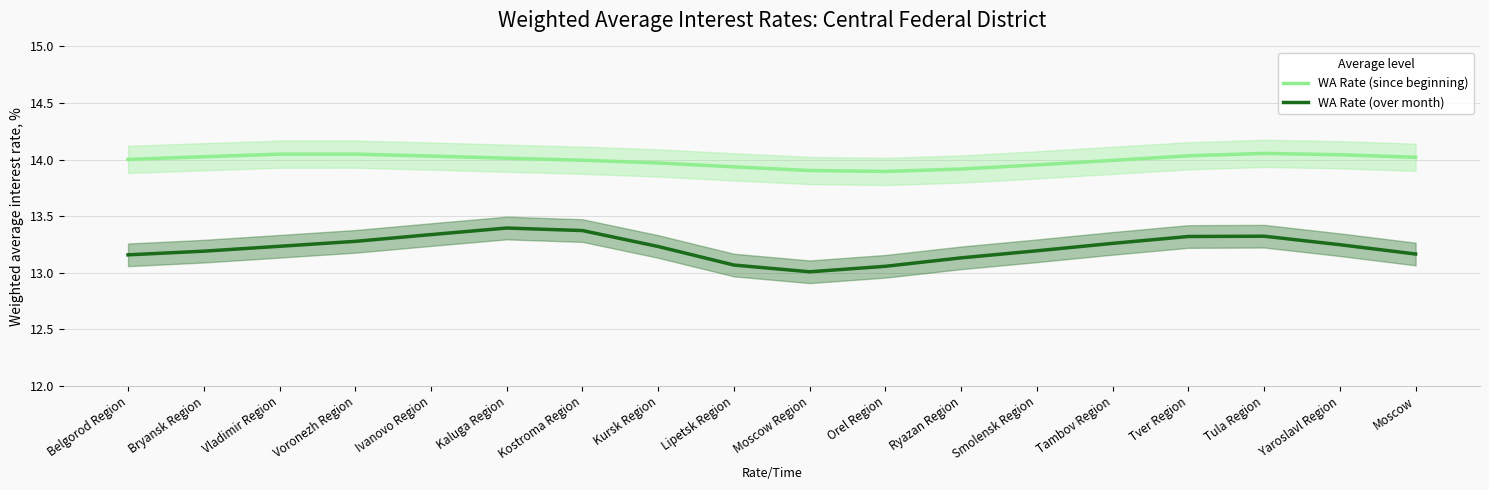

How many interior local valleys does the WA Rate (over month) series have?

1